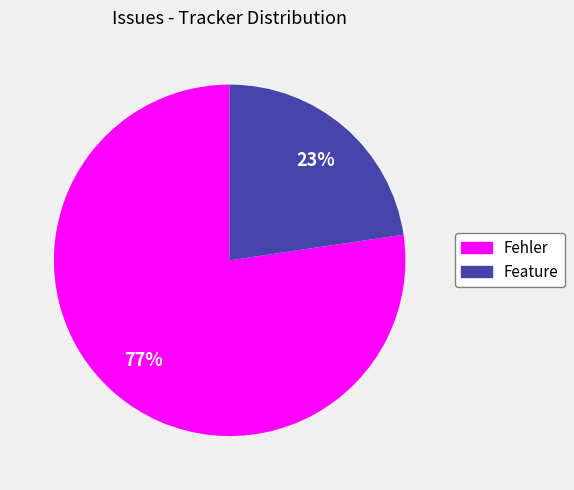

What is the largest slice in the pie chart?

Fehler